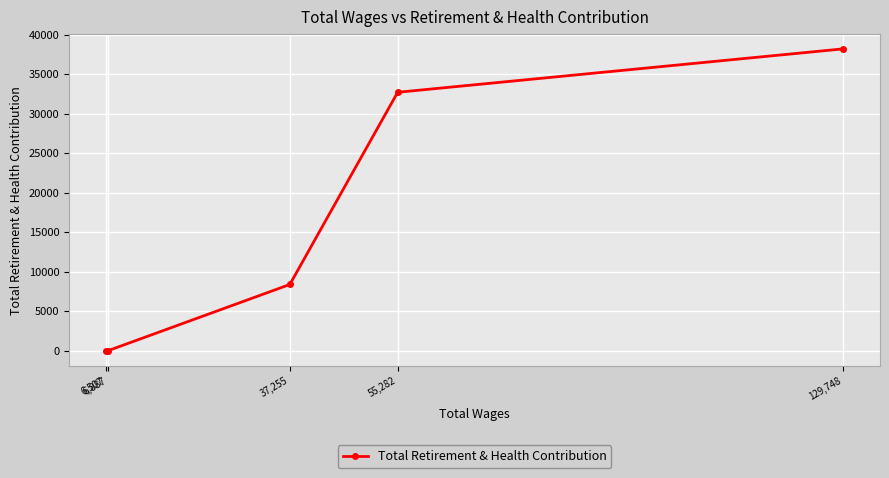

What is the sum of all values?

79250